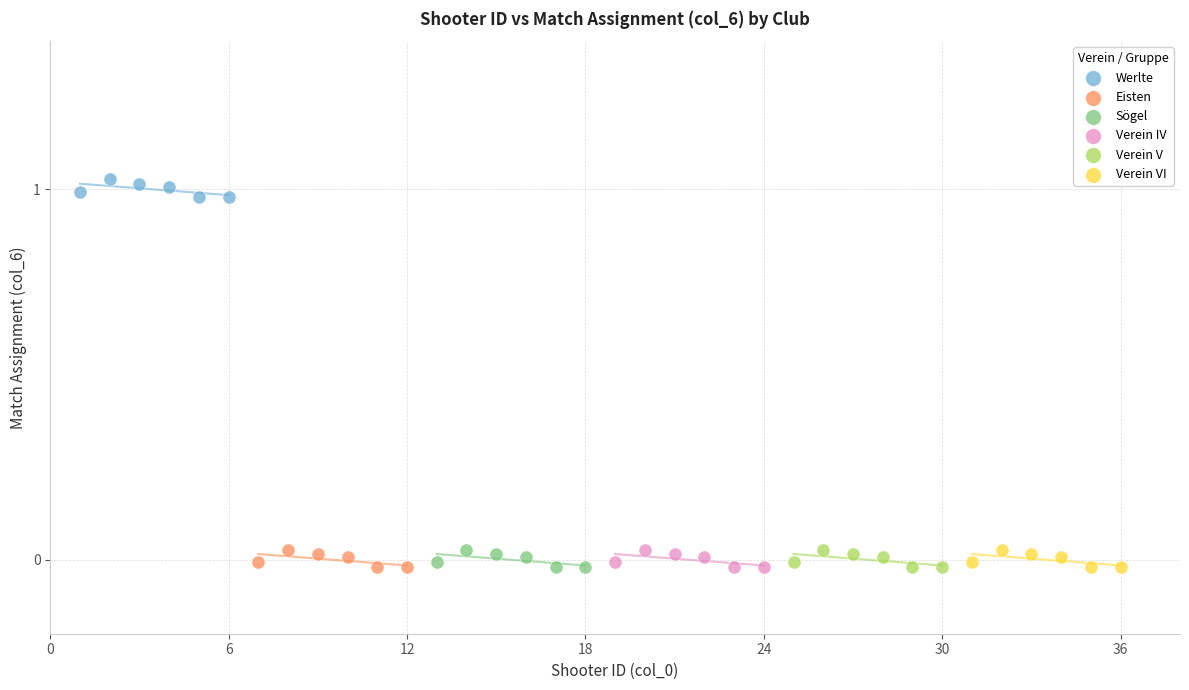

Which series contains the highest Y value?

Werlte